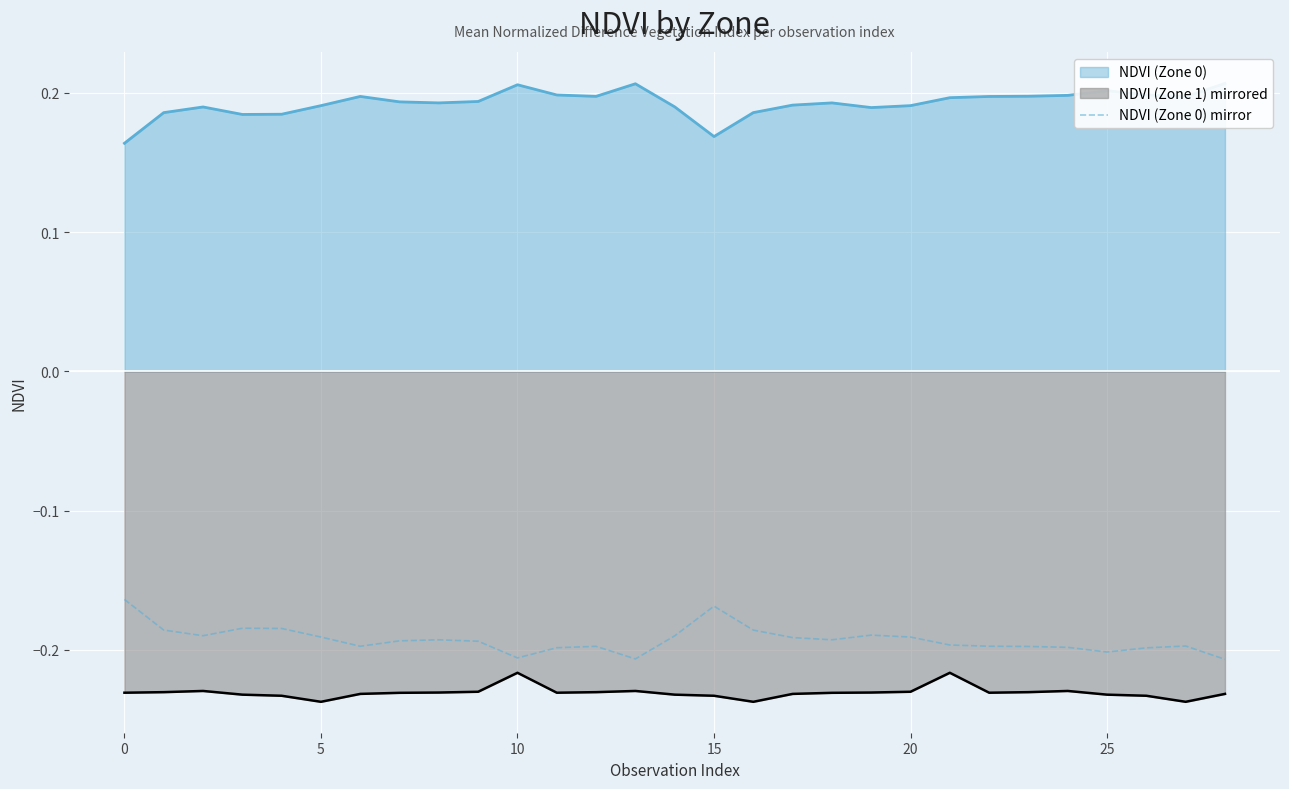

What is the label of the 15th point from the right?

14